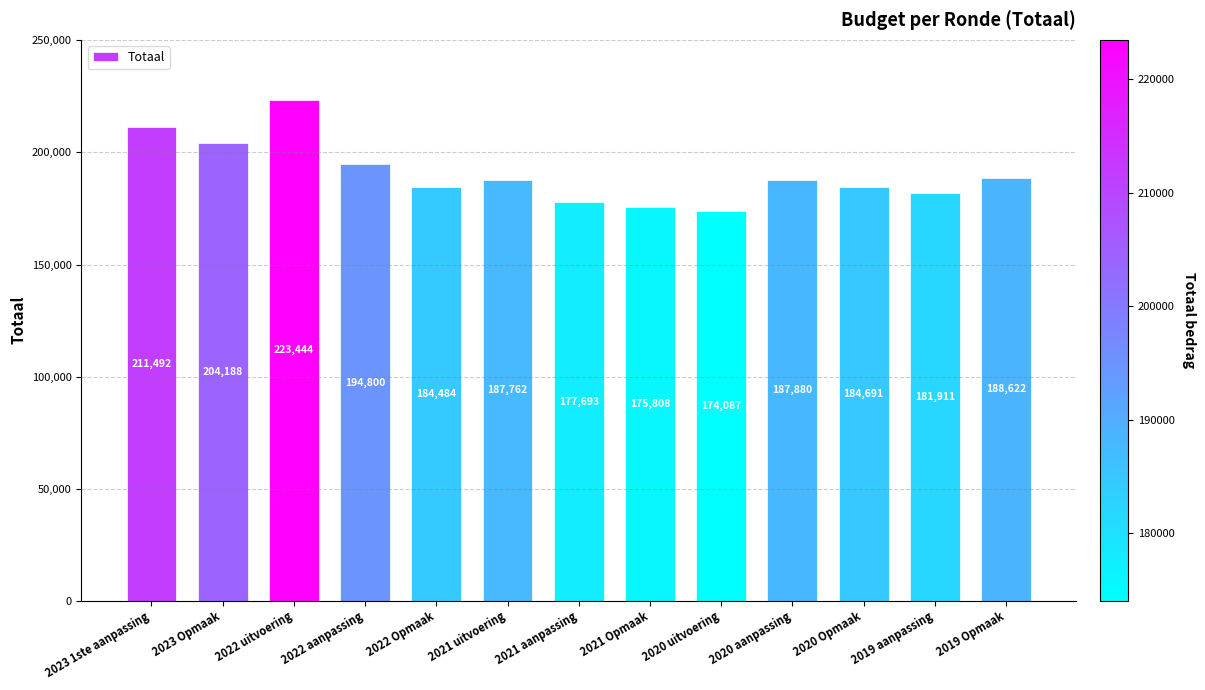

What is the label of the 3rd bar from the left?

2022 uitvoering